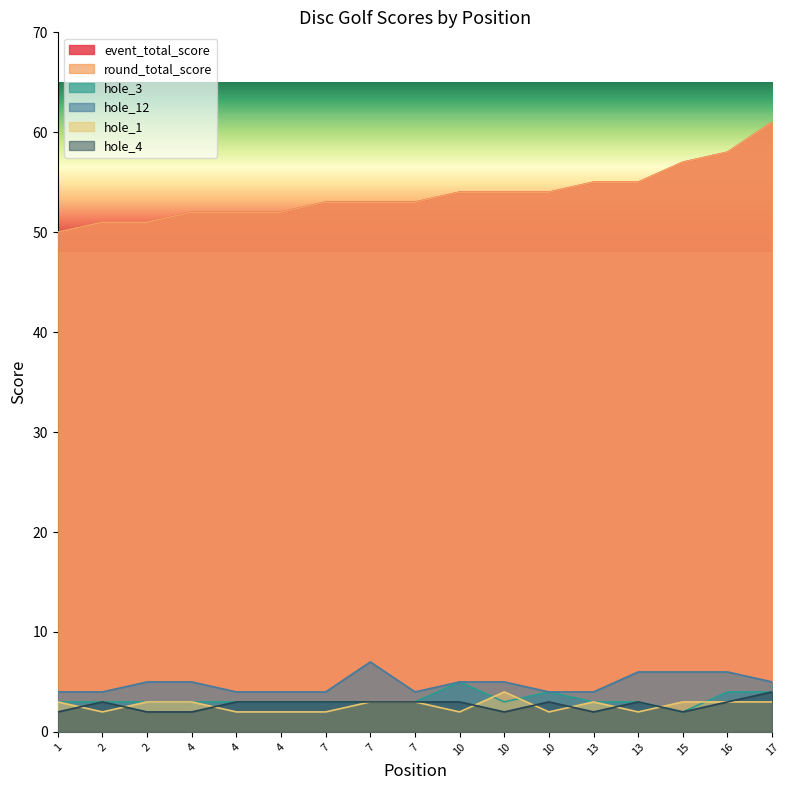

How many categories are shown in the chart?

17